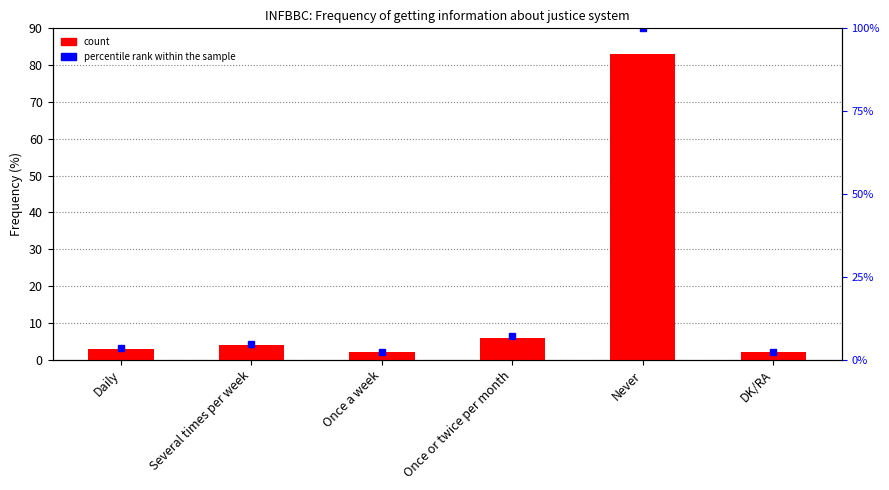

Does the chart contain stacked bars?

No